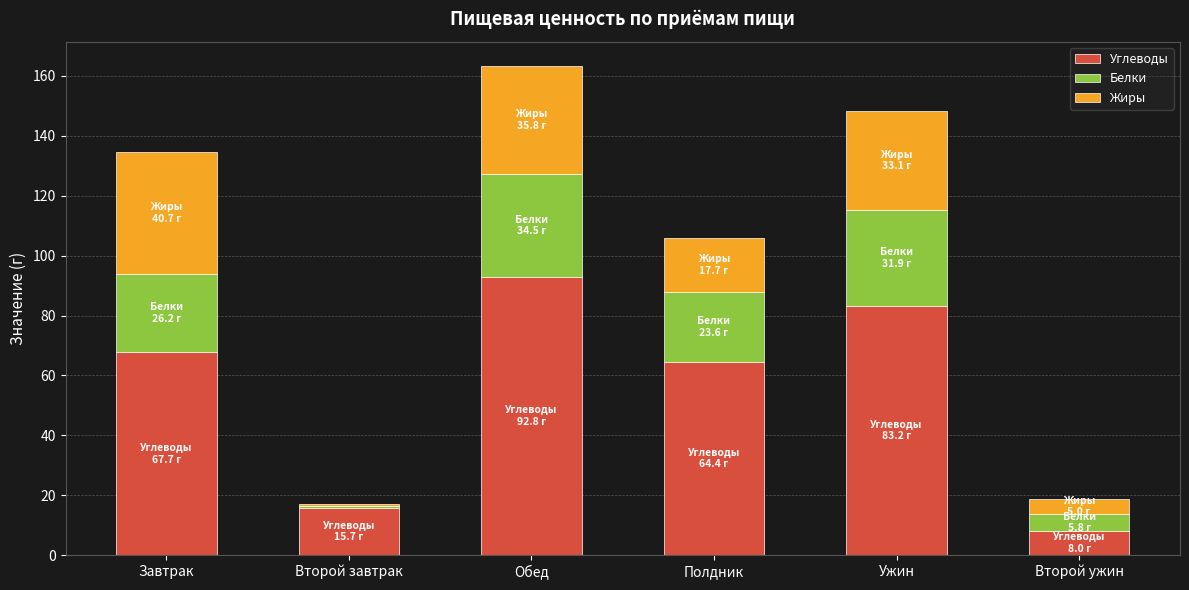

What is the total value across all series at Ужин?

148.3